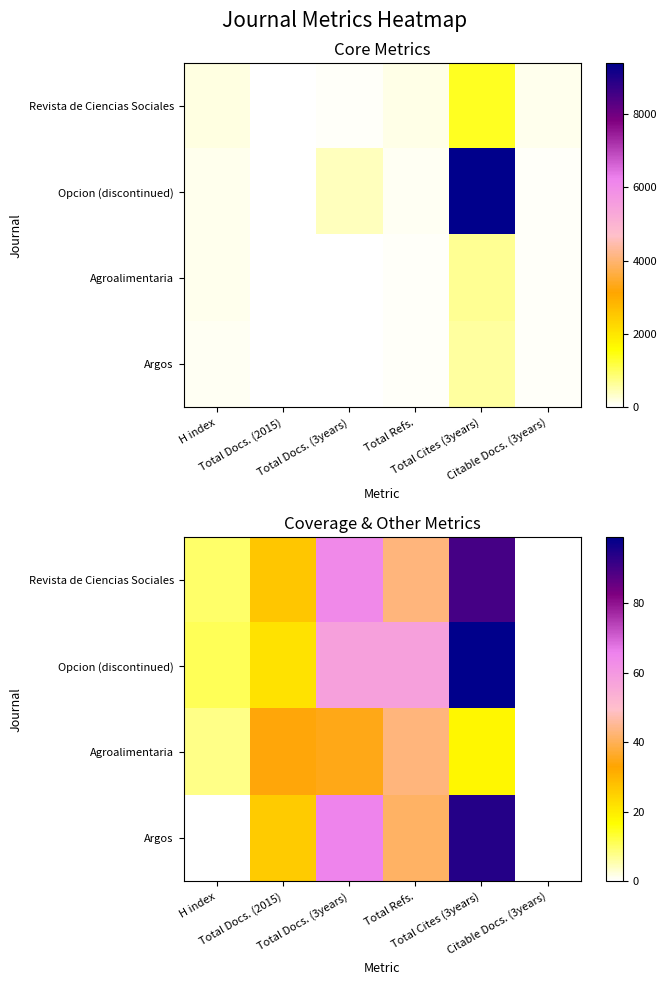

Which series has the largest total across all categories?

Opcion (discontinued)